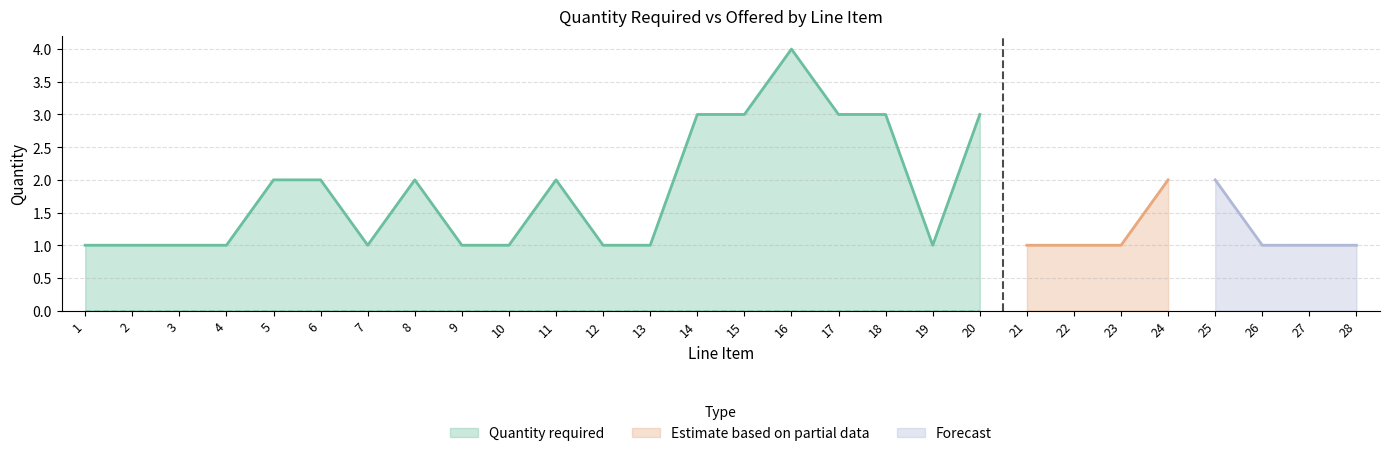

The value of Quantity required at 15 is 3. True or false?

True